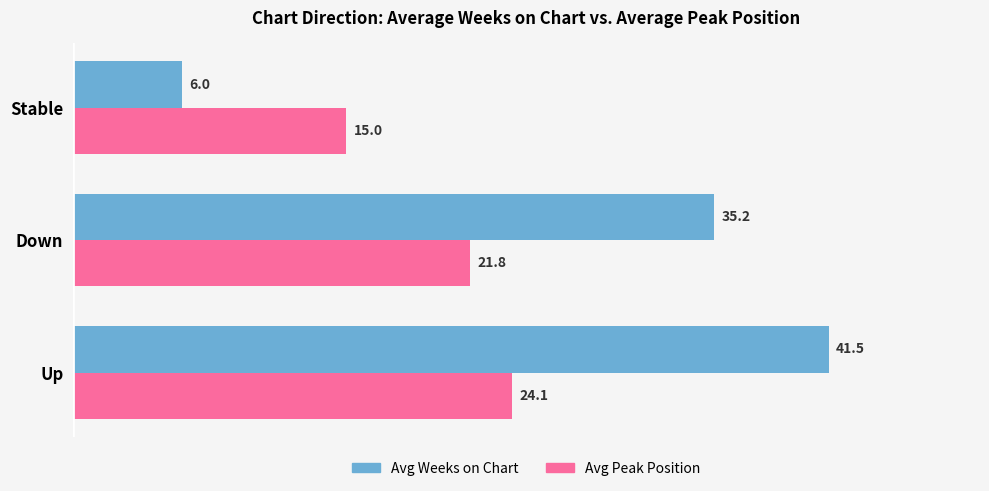

What are all the series names shown in the legend?

Avg Weeks on Chart, Avg Peak Position